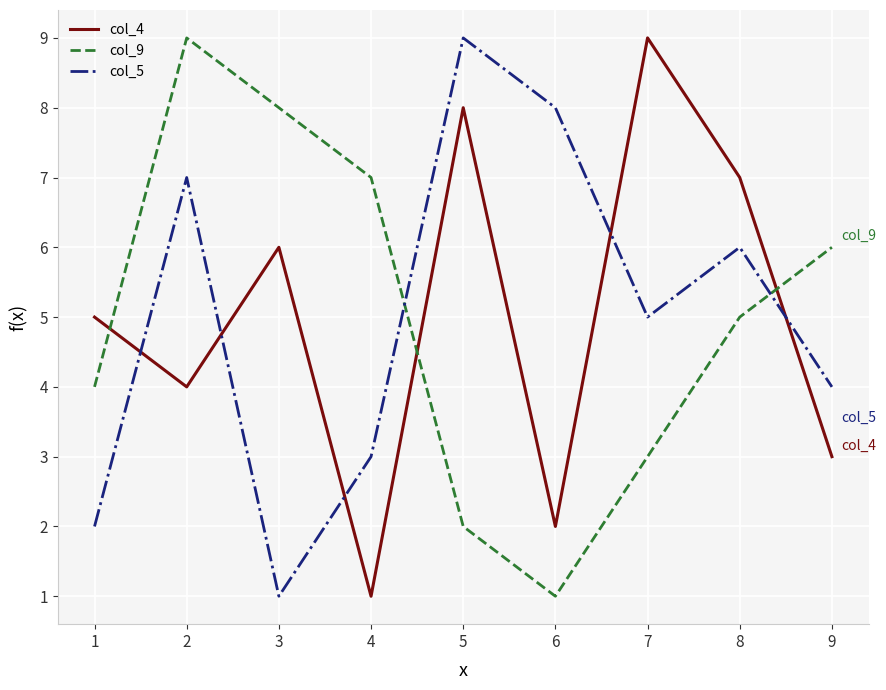

What is the maximum value for col_4?

9